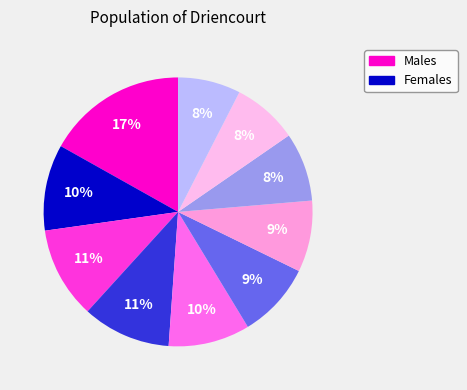

To the nearest percent, what is the average slice percentage?

10%